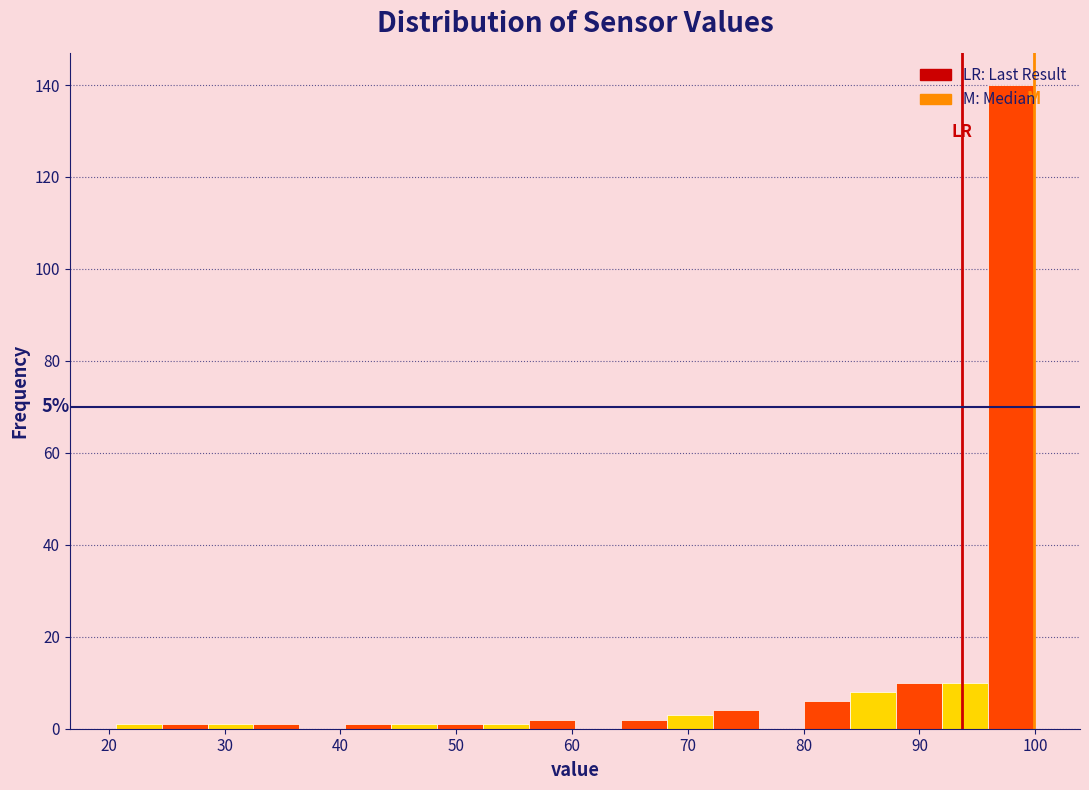

Around what value on the x-axis is the tallest bar? Give the approximate position of its centre, as read against the axis.

98